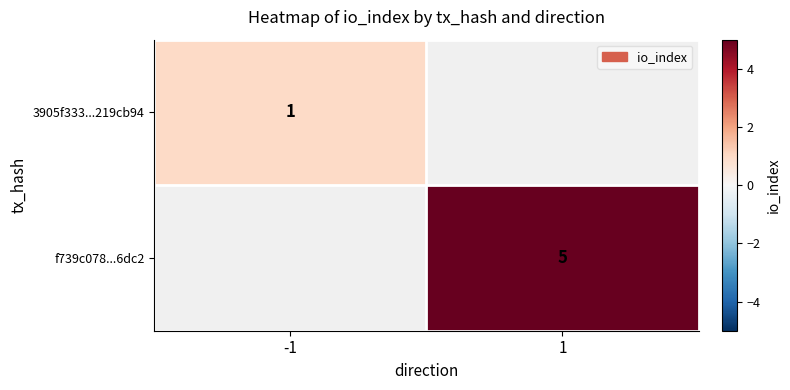

The f739c078...6dc2 series shows 5 at 1. True or false?

True